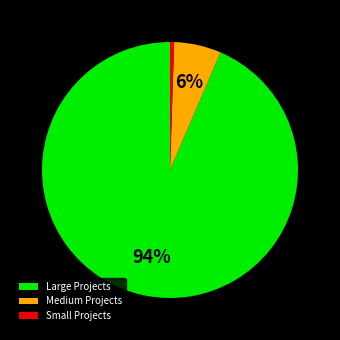

Count the number of slices in the pie.

3